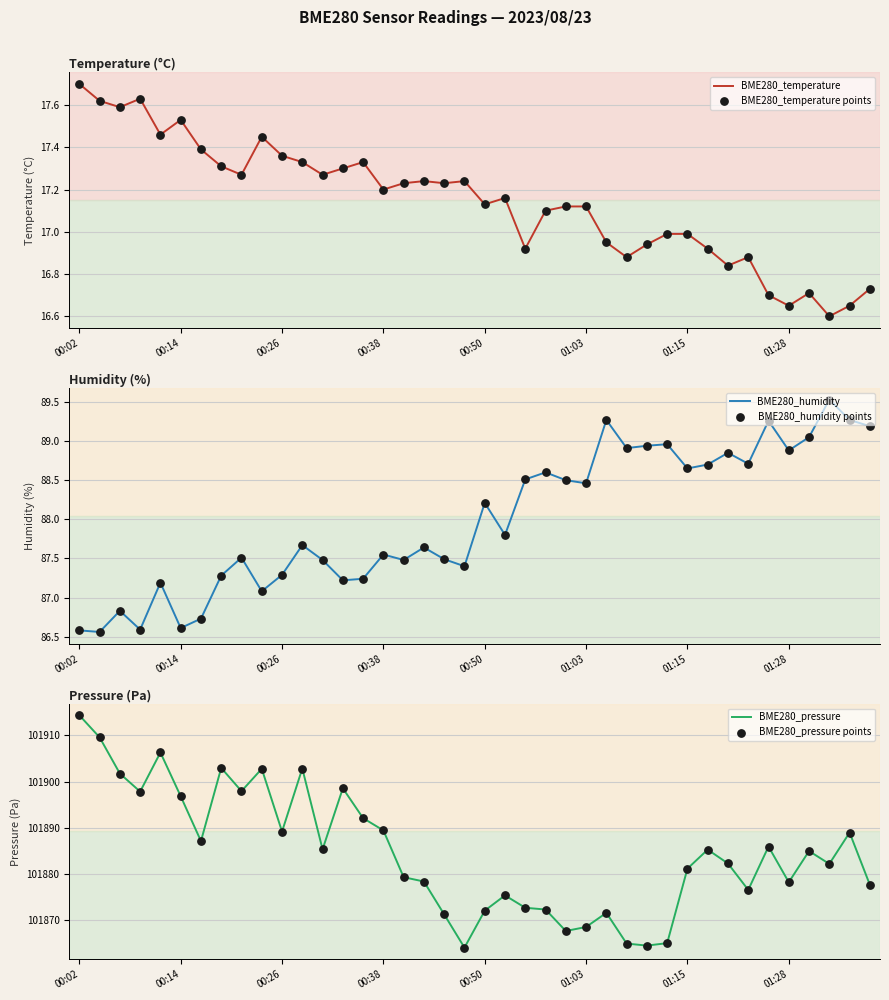

At how many categories does at least one series exceed 98897?

40